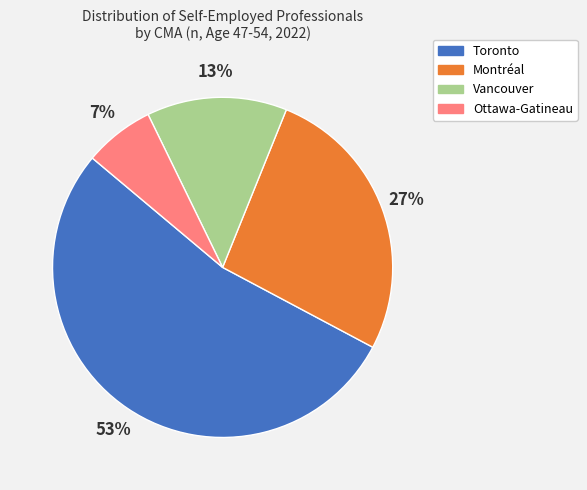

What percentage is the Ottawa-Gatineau slice, to the nearest percent?

7%